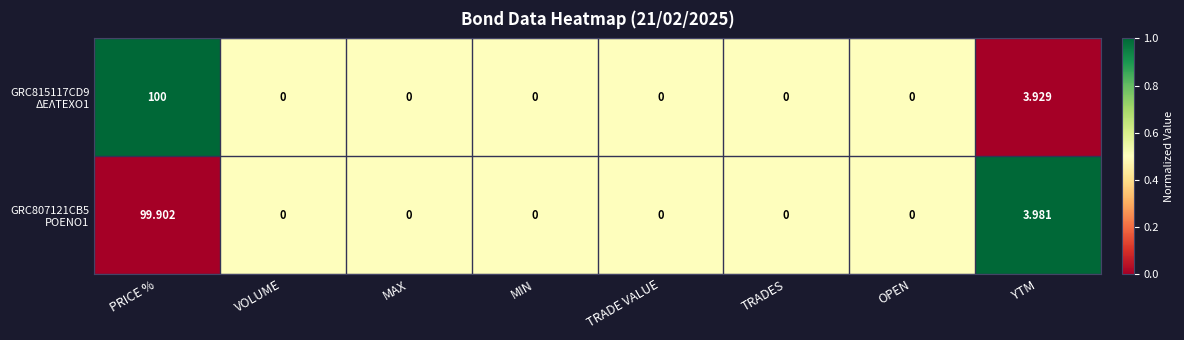

At which category is the sum across all series the highest?

PRICE %